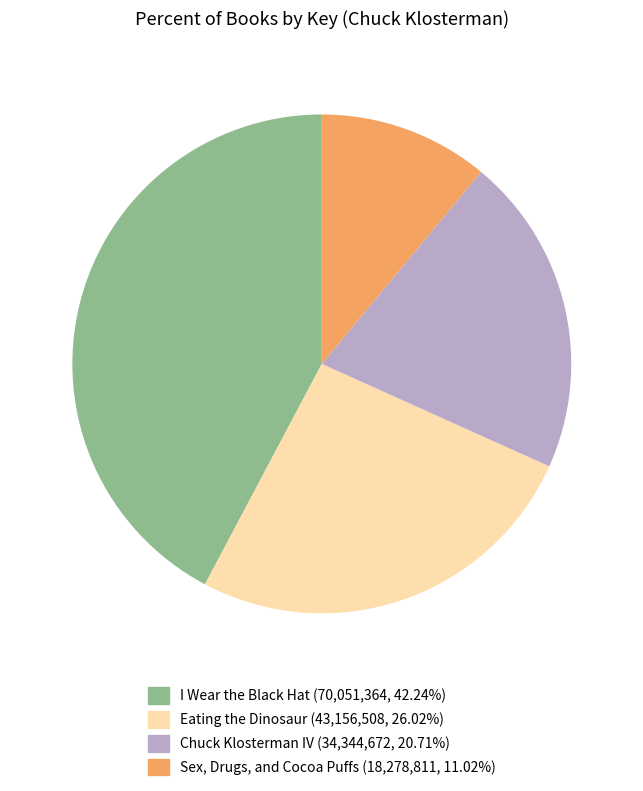

Is there a majority slice in this chart?

No